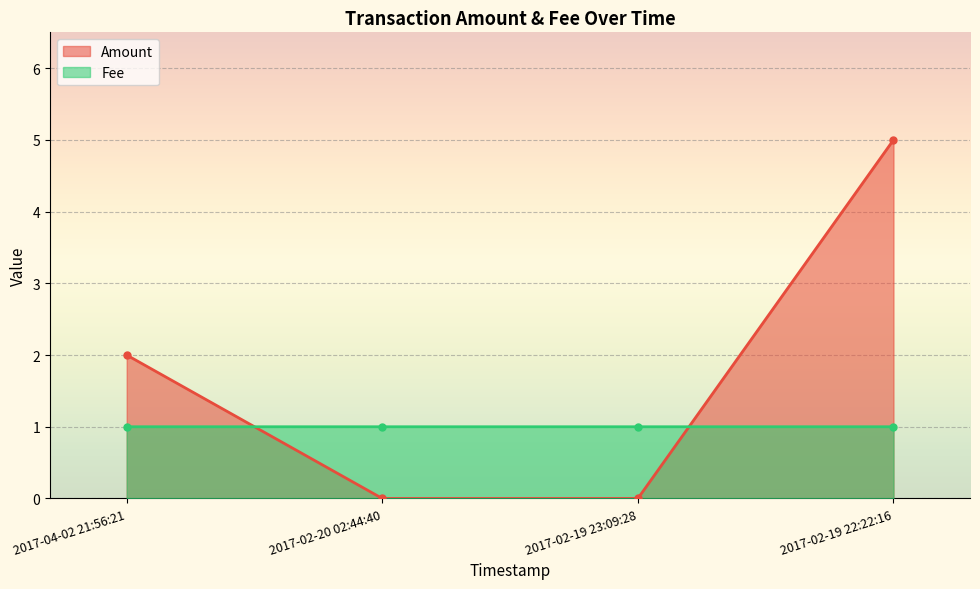

What is the total value across all series at 2017-02-20 02:44:40?

1.0